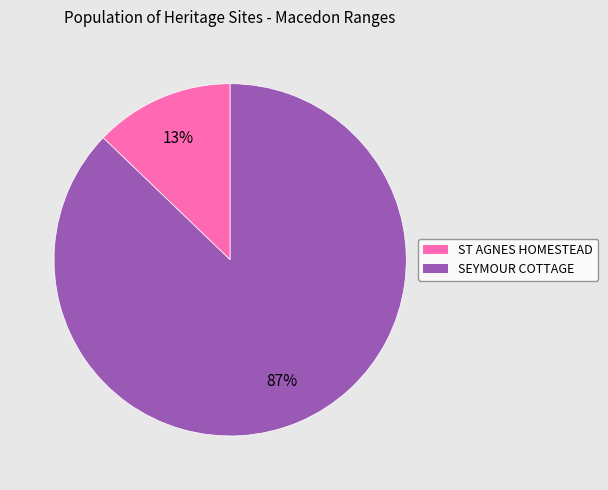

To the nearest percent, what is the difference between the largest and smallest slice percentages?

74%